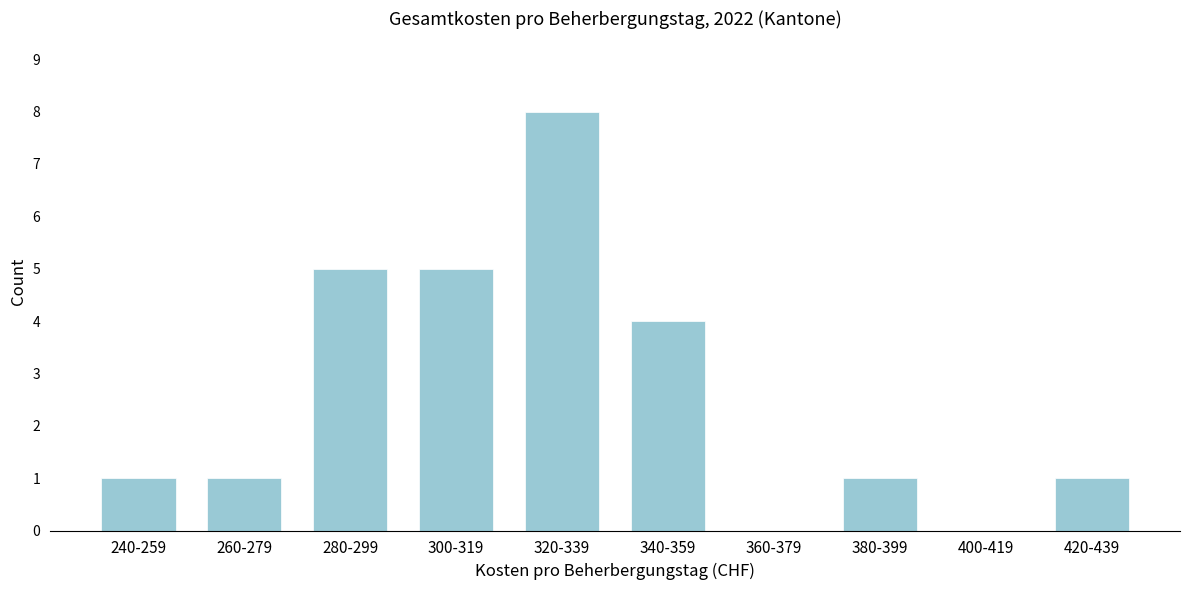

Reading left to right, what are all the values shown in this chart?

240-259=1	260-279=1	280-299=5	300-319=5	320-339=8	340-359=4	360-379=0	380-399=1	400-419=0	420-439=1